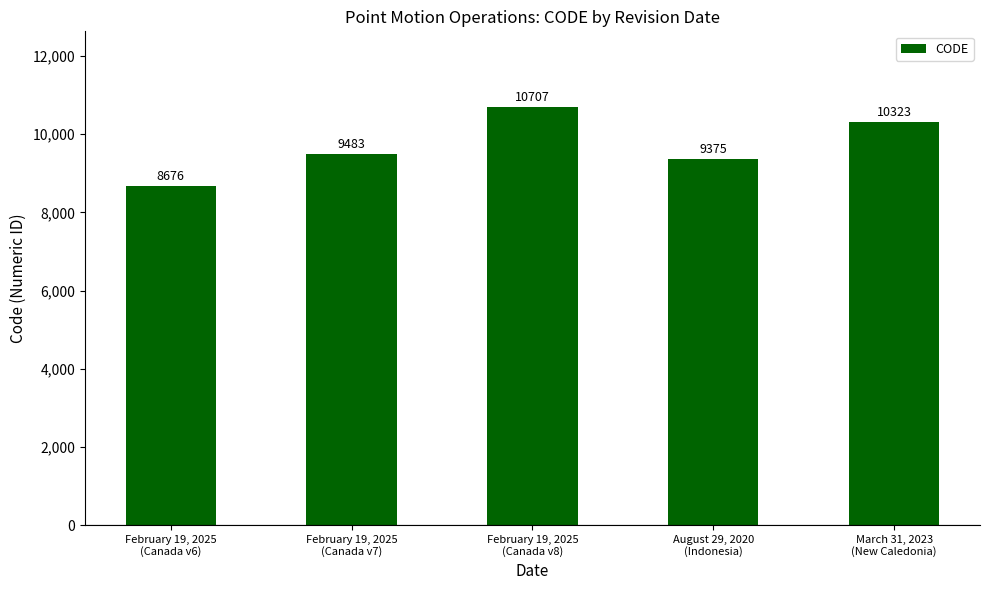

List the labels in order of value, smallest first.

February 19, 2025
(Canada v6), August 29, 2020
(Indonesia), February 19, 2025
(Canada v7), March 31, 2023
(New Caledonia), February 19, 2025
(Canada v8)